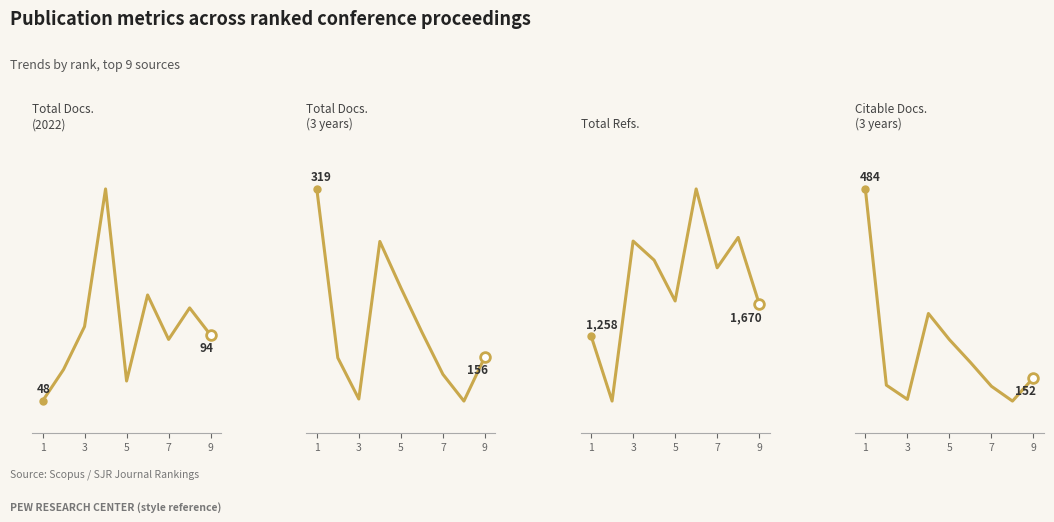

How many interior local peaks does the Total Docs. (3years) series have?

1